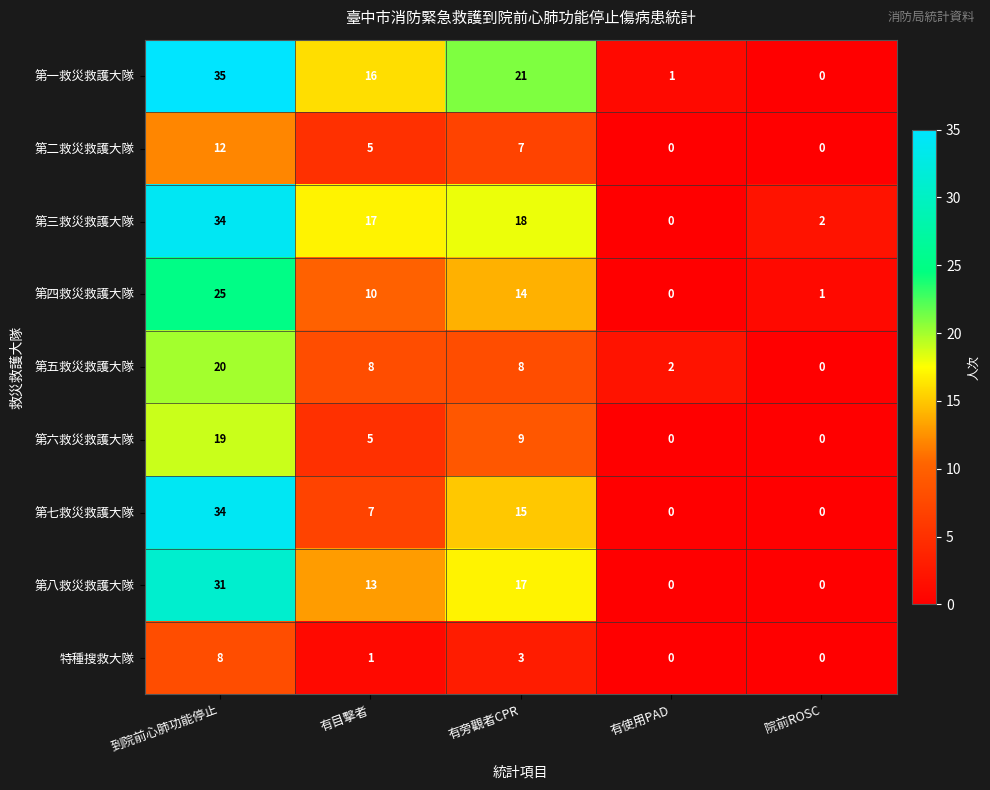

What is the sum of all 第三救災救護大隊 values?

71